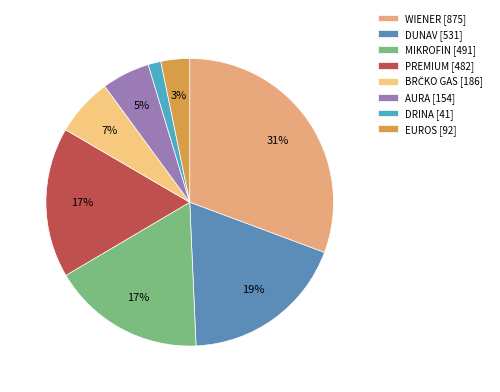

How many segments does this pie chart have?

8